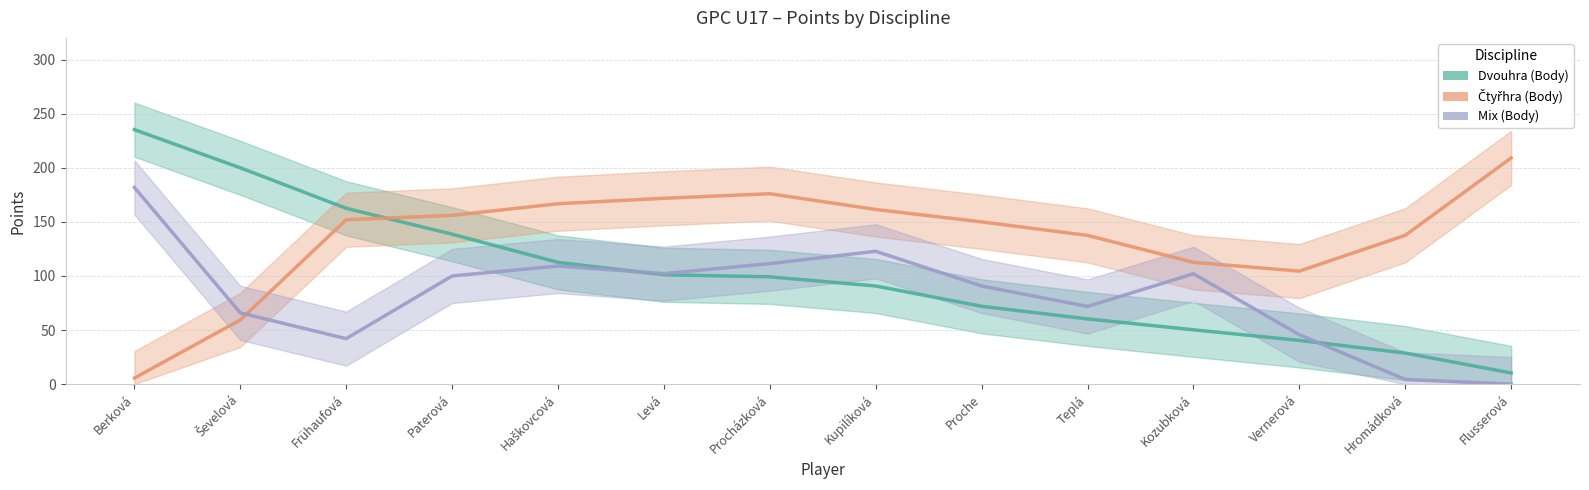

Which category has the lowest value in the Dvouhra (Body) series?

Flusserová Veronika